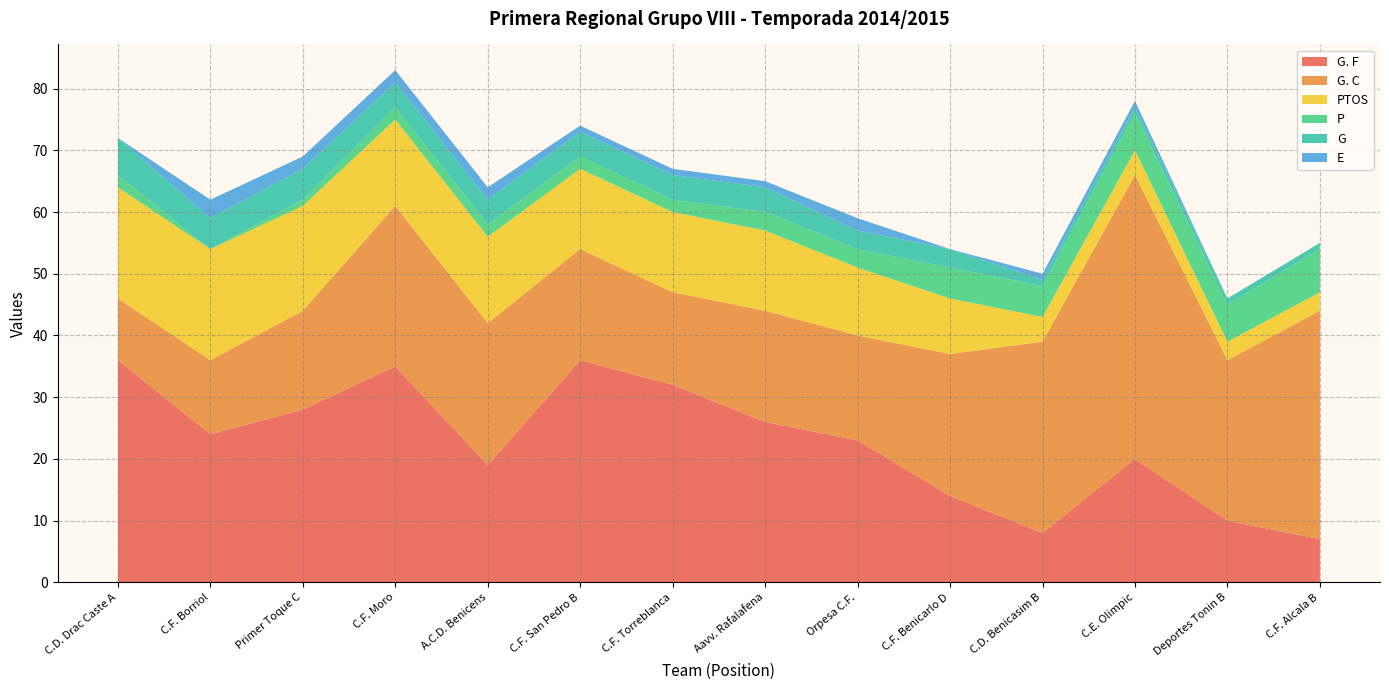

Reading left to right, what are all the values shown in this chart?

G. F: C.D. Drac Caste A=36	C.F. Borriol=24	Primer Toque C=28	C.F. Moro=35	A.C.D. Benicens=19	C.F. San Pedro B=36	C.F. Torreblanca=32	Aavv. Rafalafena=26	Orpesa C.F.=23	C.F. Benicarlo D=14	C.D. Benicasim B=8	C.E. Olimpic=20	Deportes Tonin B=10	C.F. Alcala B=7
G. C: C.D. Drac Caste A=10	C.F. Borriol=12	Primer Toque C=16	C.F. Moro=26	A.C.D. Benicens=23	C.F. San Pedro B=18	C.F. Torreblanca=15	Aavv. Rafalafena=18	Orpesa C.F.=17	C.F. Benicarlo D=23	C.D. Benicasim B=31	C.E. Olimpic=46	Deportes Tonin B=26	C.F. Alcala B=37
PTOS: C.D. Drac Caste A=18	C.F. Borriol=18	Primer Toque C=17	C.F. Moro=14	A.C.D. Benicens=14	C.F. San Pedro B=13	C.F. Torreblanca=13	Aavv. Rafalafena=13	Orpesa C.F.=11	C.F. Benicarlo D=9	C.D. Benicasim B=4	C.E. Olimpic=4	Deportes Tonin B=3	C.F. Alcala B=3
P: C.D. Drac Caste A=2	C.F. Borriol=0	Primer Toque C=1	C.F. Moro=2	A.C.D. Benicens=2	C.F. San Pedro B=2	C.F. Torreblanca=2	Aavv. Rafalafena=3	Orpesa C.F.=3	C.F. Benicarlo D=5	C.D. Benicasim B=5	C.E. Olimpic=6	Deportes Tonin B=6	C.F. Alcala B=7
G: C.D. Drac Caste A=6	C.F. Borriol=5	Primer Toque C=5	C.F. Moro=4	A.C.D. Benicens=4	C.F. San Pedro B=4	C.F. Torreblanca=4	Aavv. Rafalafena=4	Orpesa C.F.=3	C.F. Benicarlo D=3	C.D. Benicasim B=1	C.E. Olimpic=1	Deportes Tonin B=1	C.F. Alcala B=1
E: C.D. Drac Caste A=0	C.F. Borriol=3	Primer Toque C=2	C.F. Moro=2	A.C.D. Benicens=2	C.F. San Pedro B=1	C.F. Torreblanca=1	Aavv. Rafalafena=1	Orpesa C.F.=2	C.F. Benicarlo D=0	C.D. Benicasim B=1	C.E. Olimpic=1	Deportes Tonin B=0	C.F. Alcala B=0